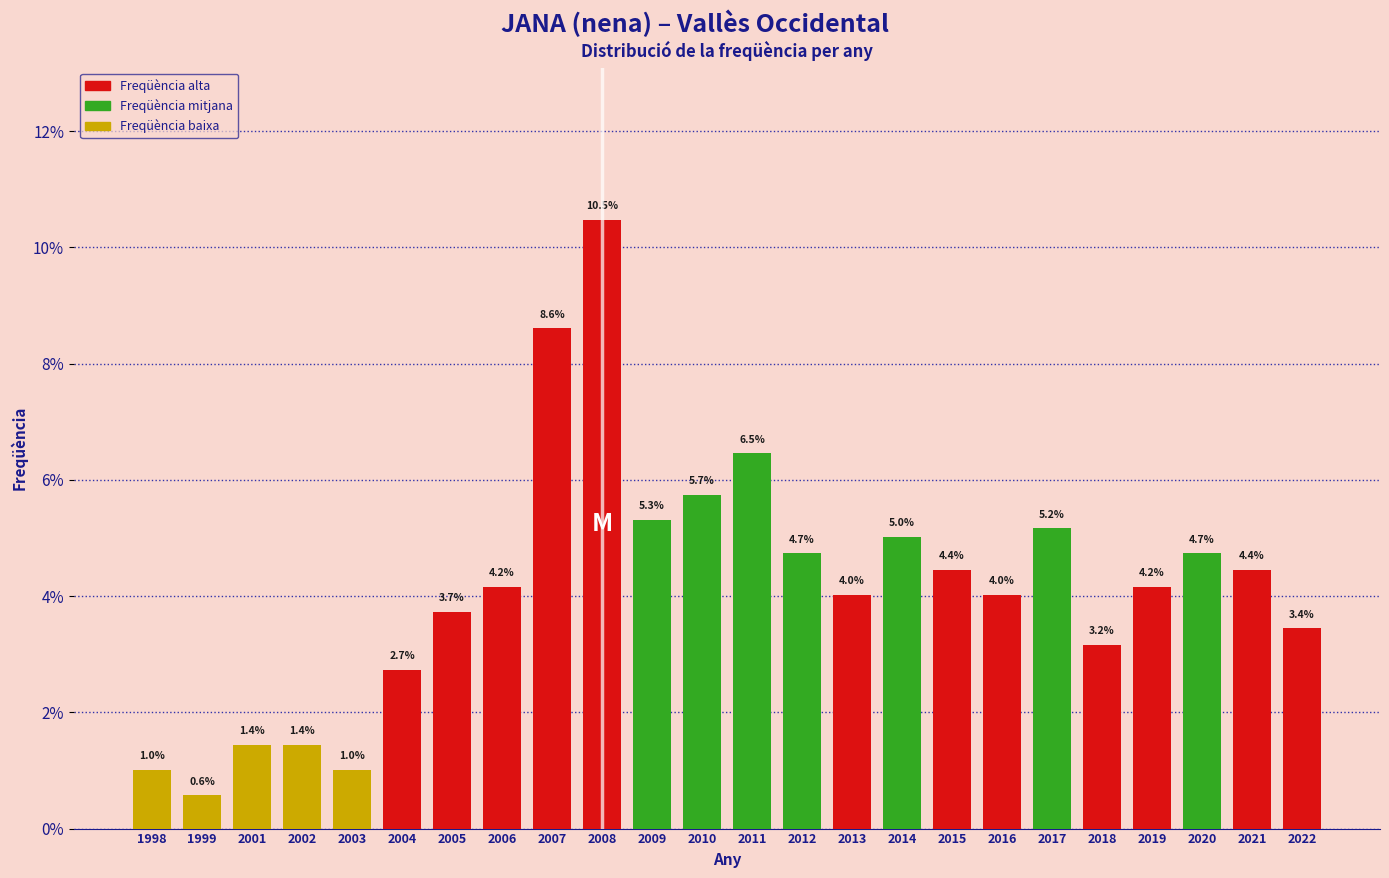

Reading left to right, list all the values displayed in this chart.

1.0	0.6	1.4	1.4	1.0	2.7	3.7	4.2	8.6	10.5	5.3	5.7	6.5	4.7	4.0	5.0	4.4	4.0	5.2	3.2	4.2	4.7	4.4	3.4